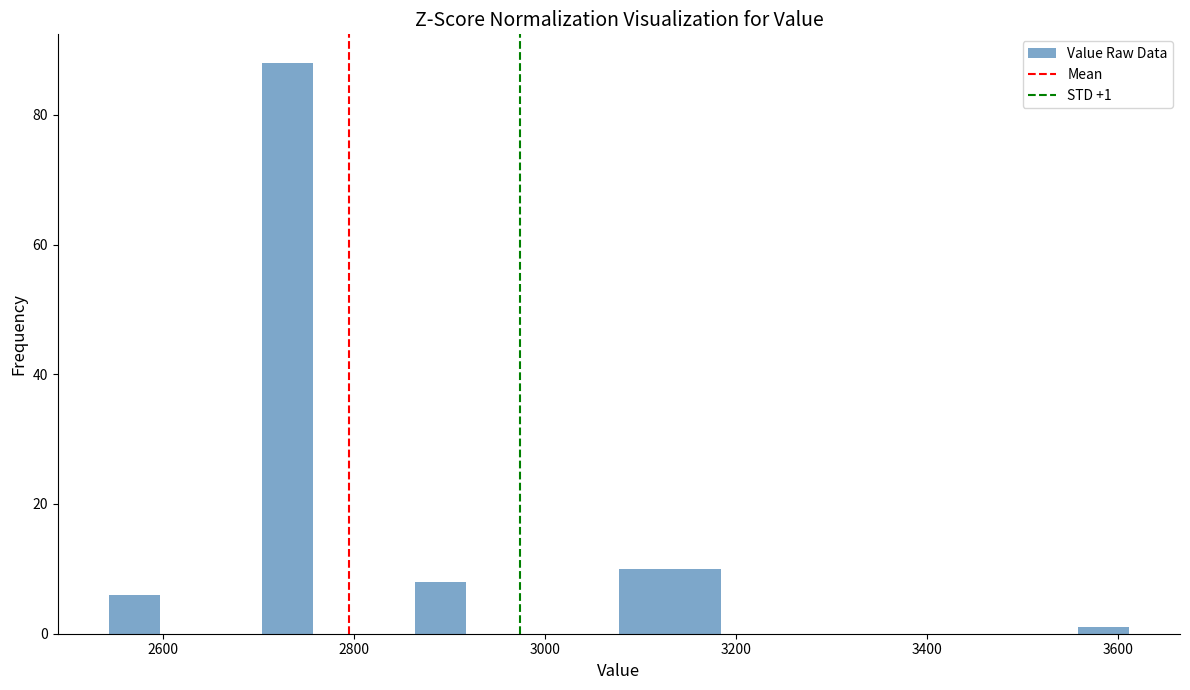

Around what value on the x-axis is the tallest bar? Give the approximate position of its centre, as read against the axis.

2720